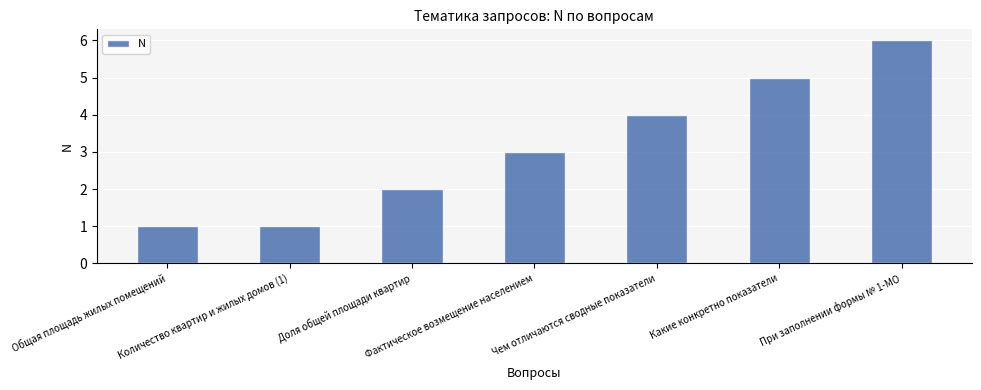

Approximately how many times larger is the value at Доля общей площади квартир compared to При заполнении формы № 1-МО?

0.3